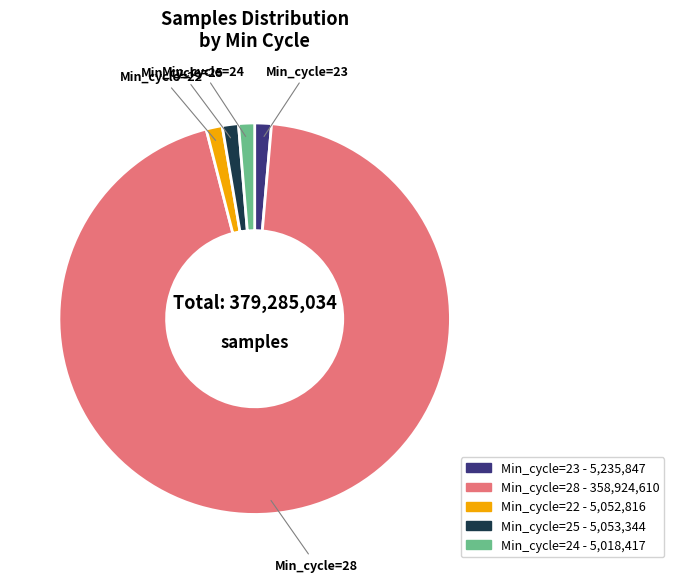

Combined, do Min_cycle=24 and Min_cycle=22 account for over 50%?

No